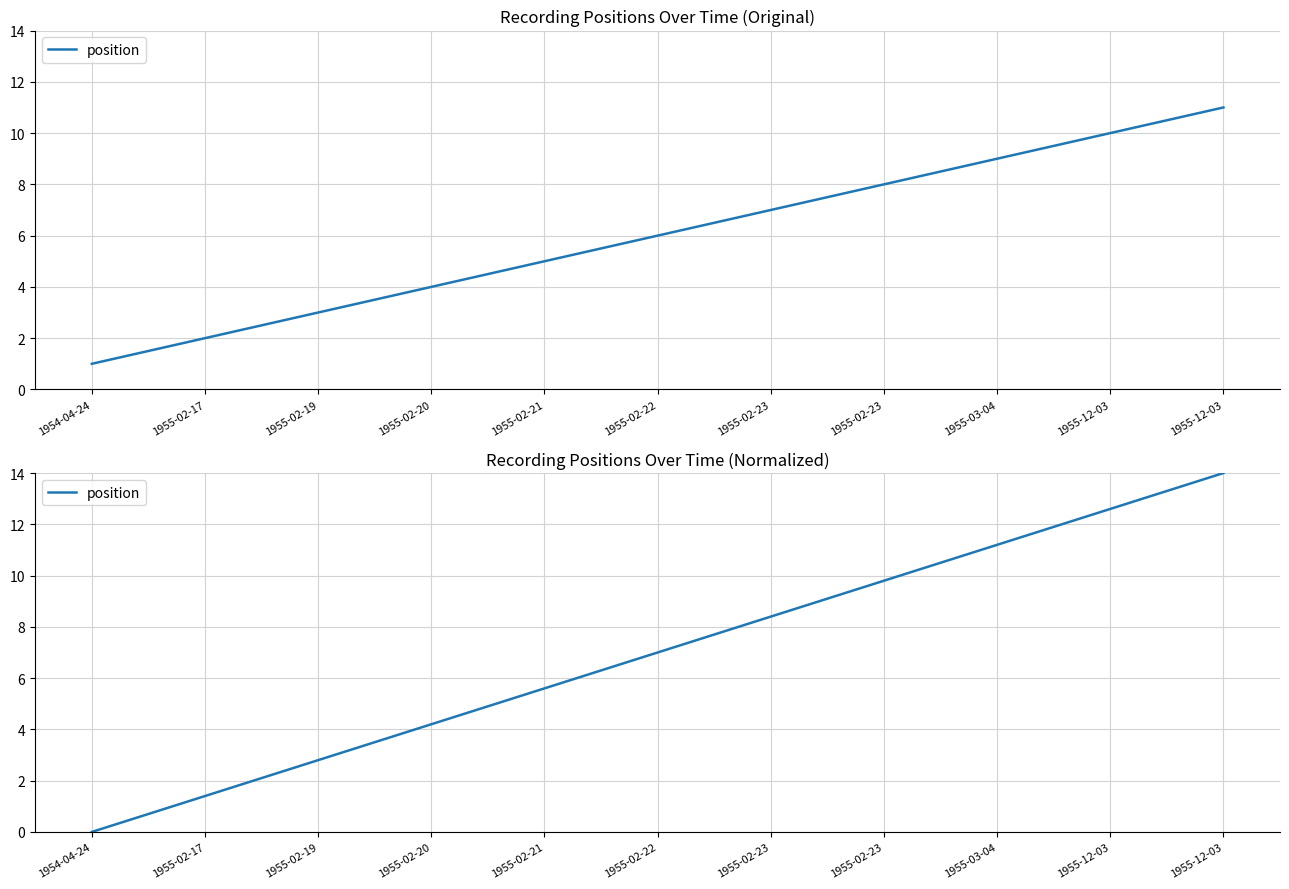

List the labels in order of value, largest first.

1955-12-03, 1955-12-03, 1955-03-04, 1955-02-23, 1955-02-23, 1955-02-22, 1955-02-21, 1955-02-20, 1955-02-19, 1955-02-17, 1954-04-24